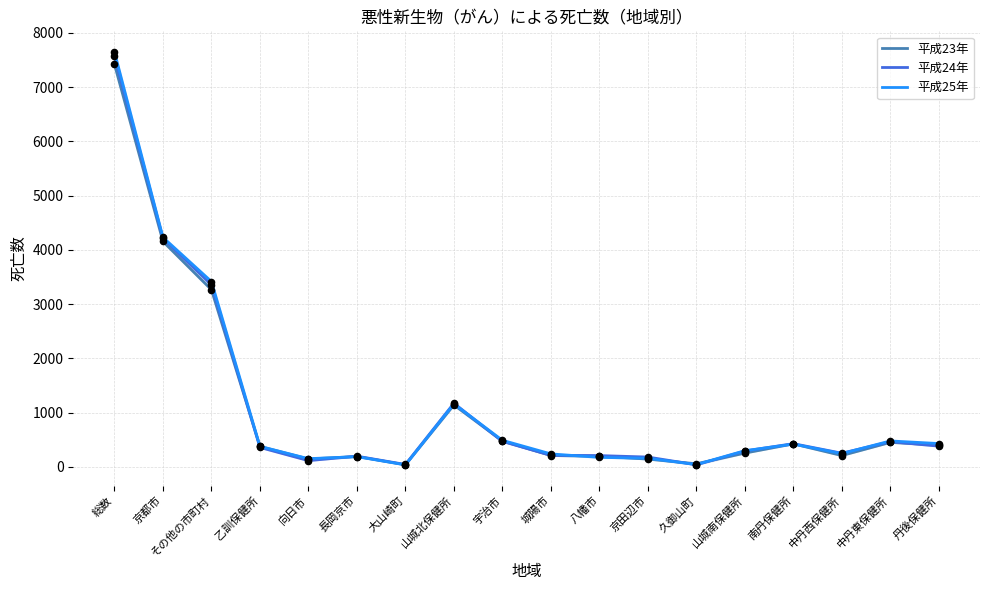

Between 京都市 and 南丹保健所, which series saw the biggest shift?

平成25年